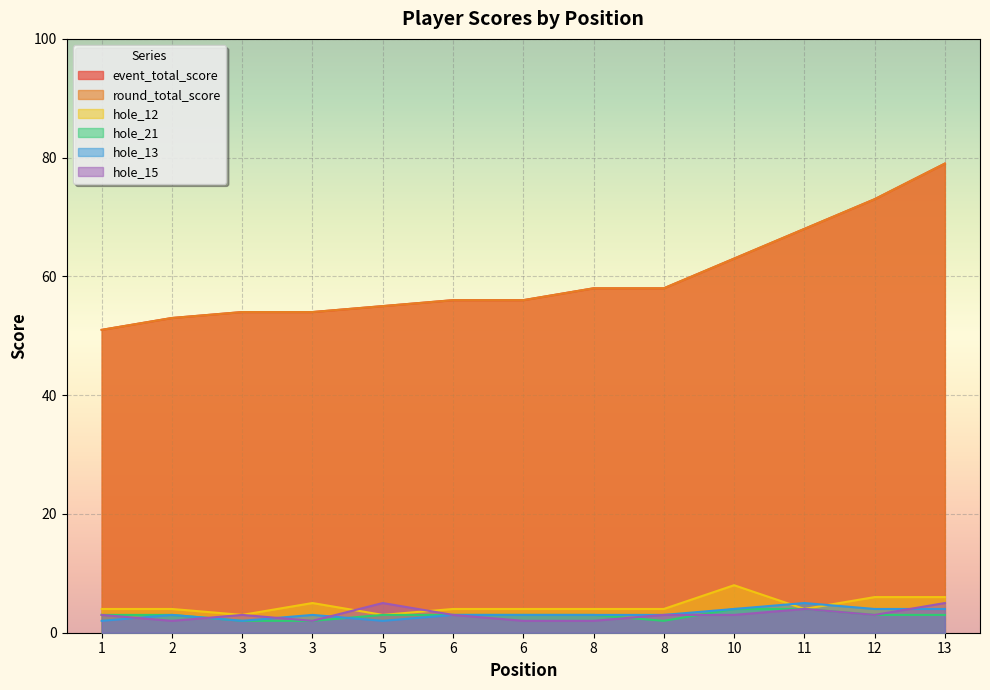

Which series has the largest total across all categories?

event_total_score